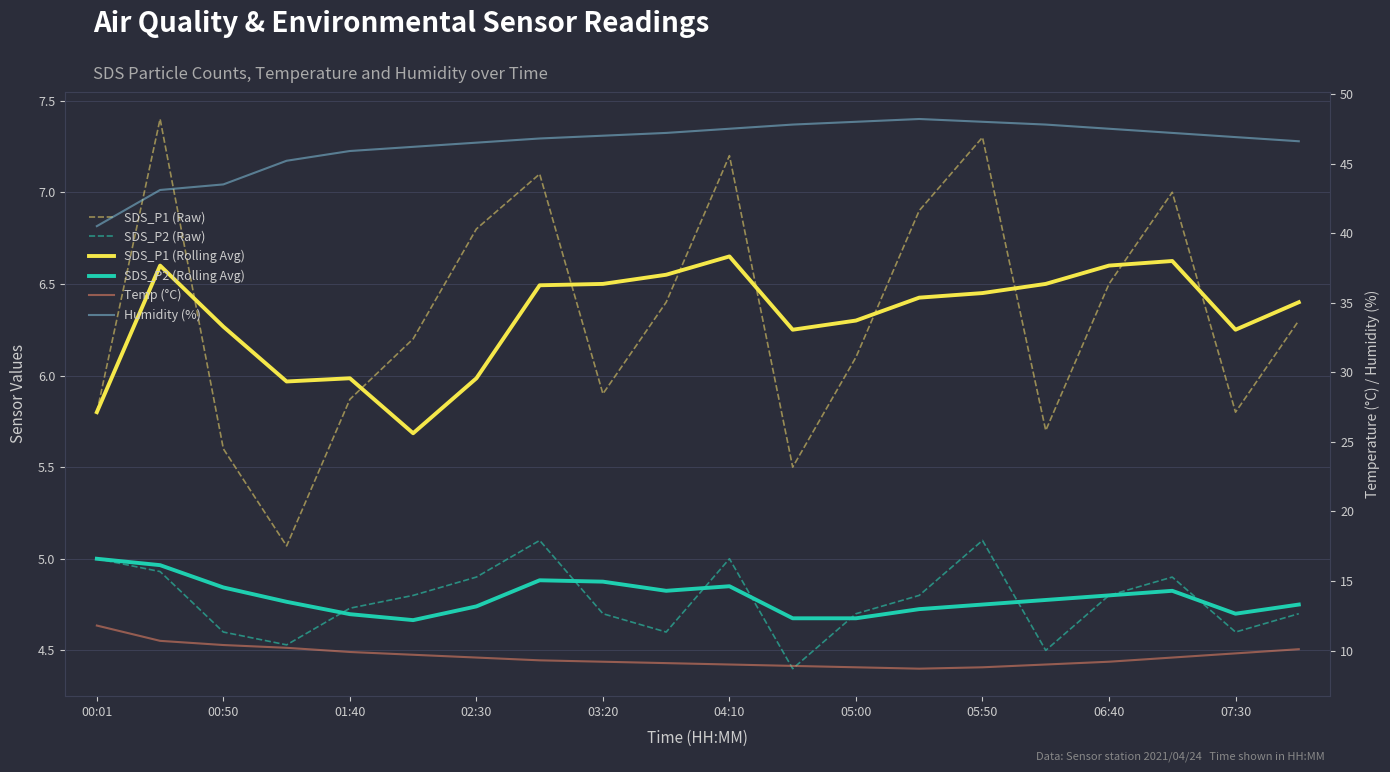

What is the difference between the highest and lowest values at 04:10?

42.6